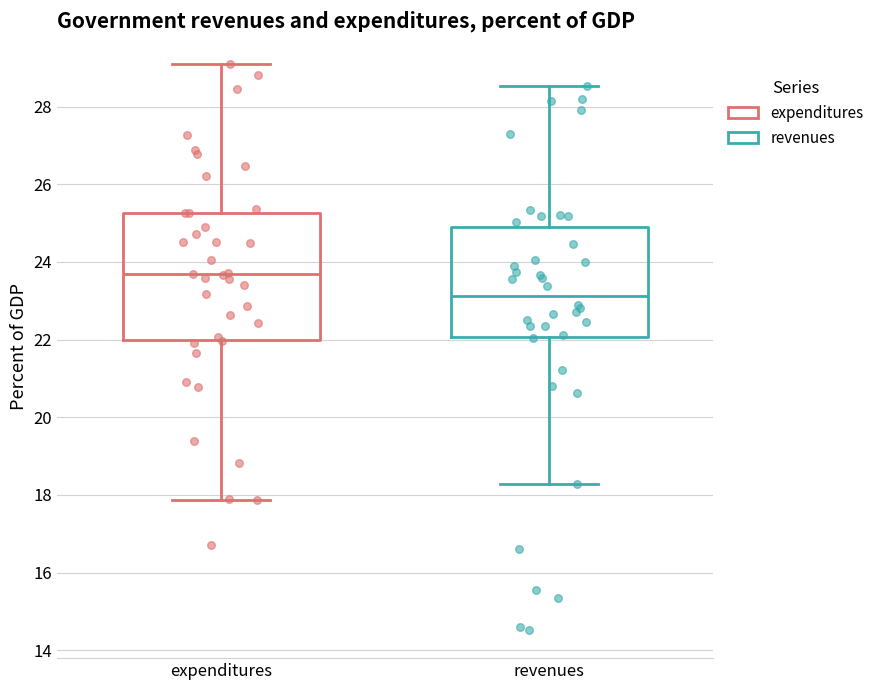

Reading left to right, read every box against the y-axis: the position of its median line, the range the box covers, and the ends of its whiskers. The values are not printed on the chart, so give them approximately, as read against the axis.

expenditures: median 23.6, box 22.0 to 25.2, whiskers 17.8 to 29.2
revenues: median 23.2, box 22.0 to 24.8, whiskers 18.2 to 28.6